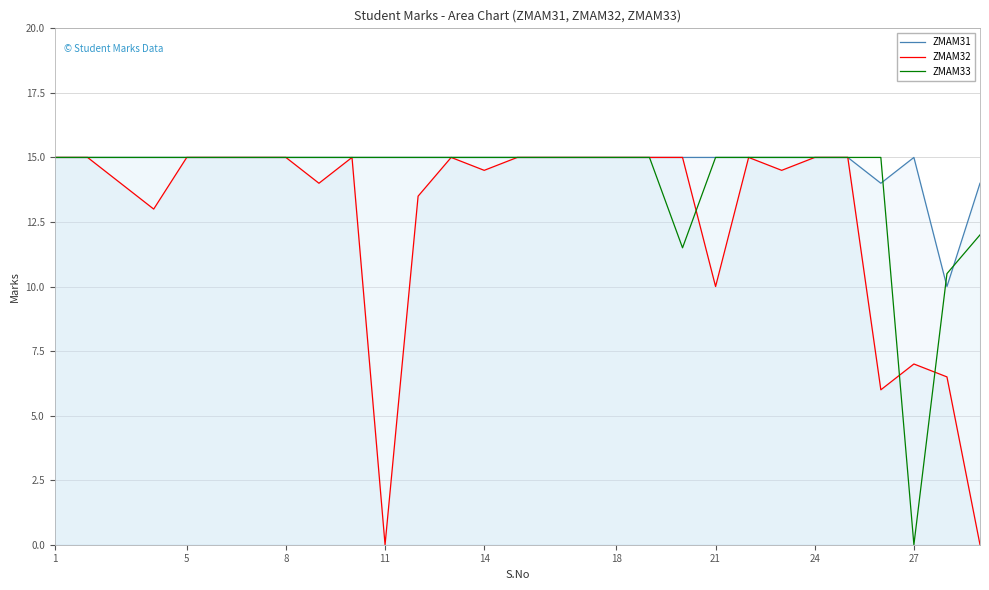

Count the number of categories in the chart.

27